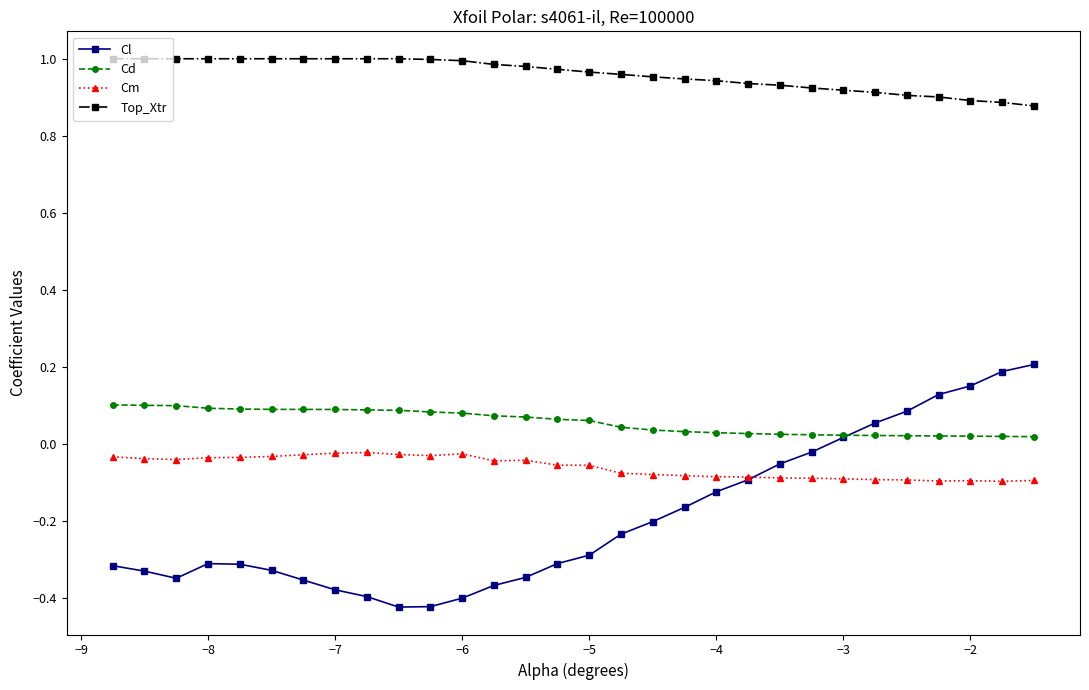

Rank the series by their maximum value, from highest to lowest.

Top_Xtr, Cl, Cd, Cm